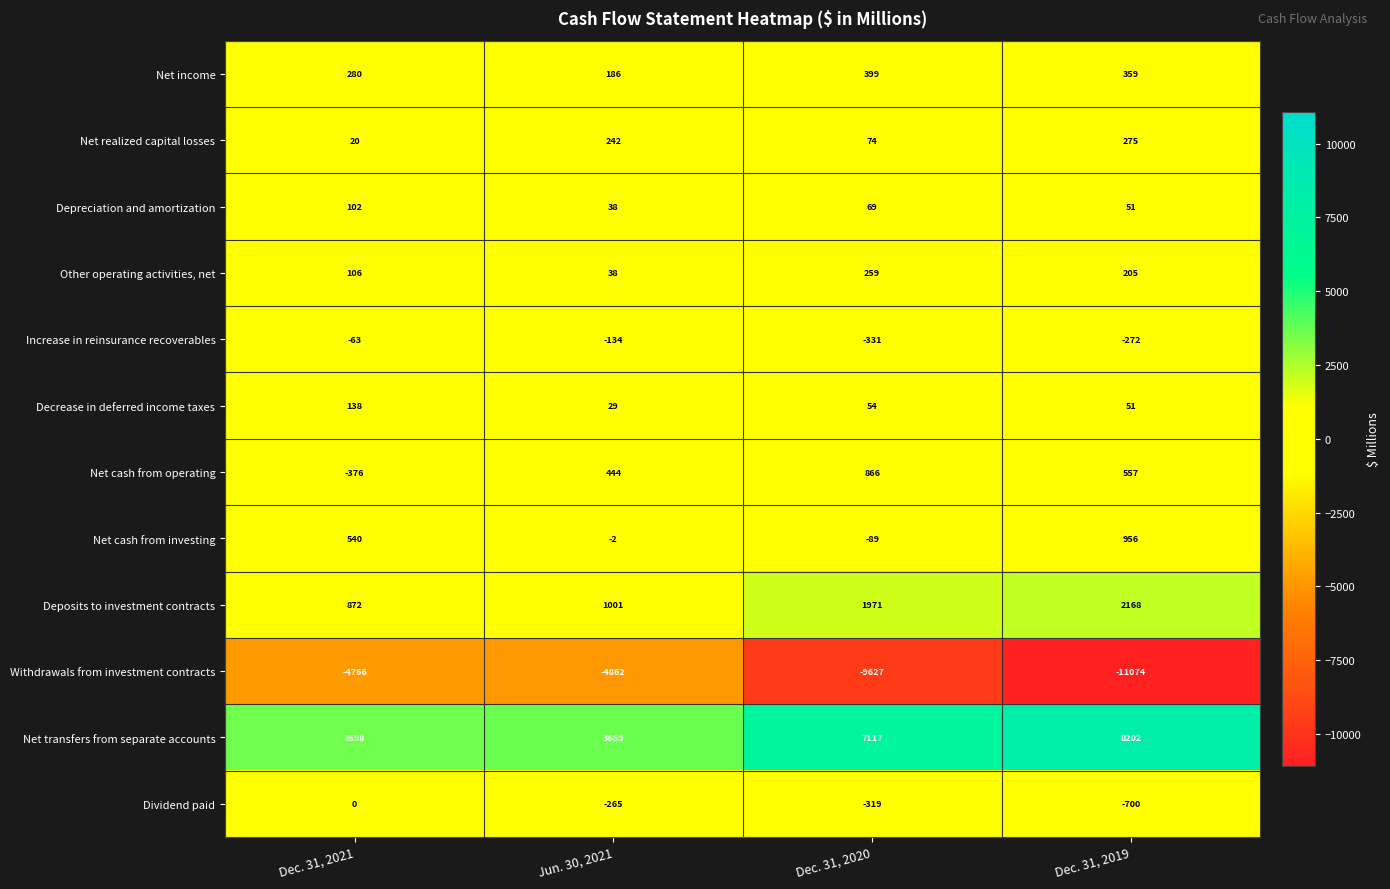

At which category is the sum across all series the highest?

Dec. 31, 2019